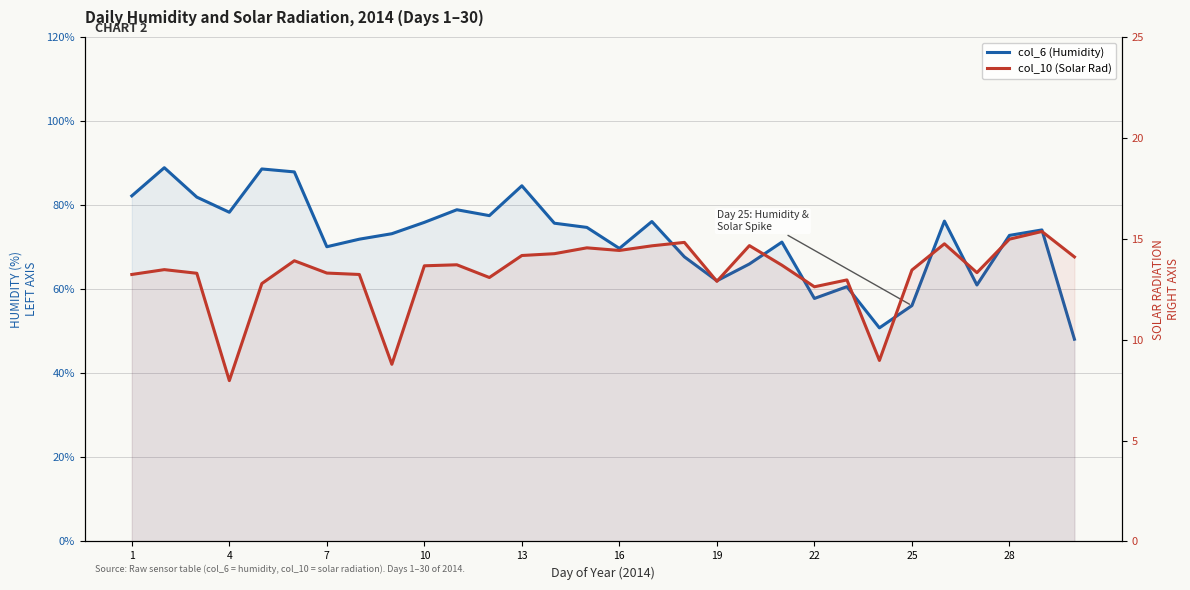

Does the chart display data point markers on the line(s)?

No